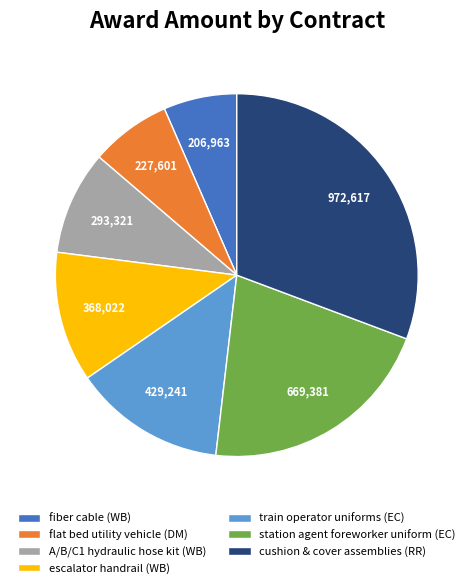

Which category has the smallest portion of the pie?

fiber cable (WB)